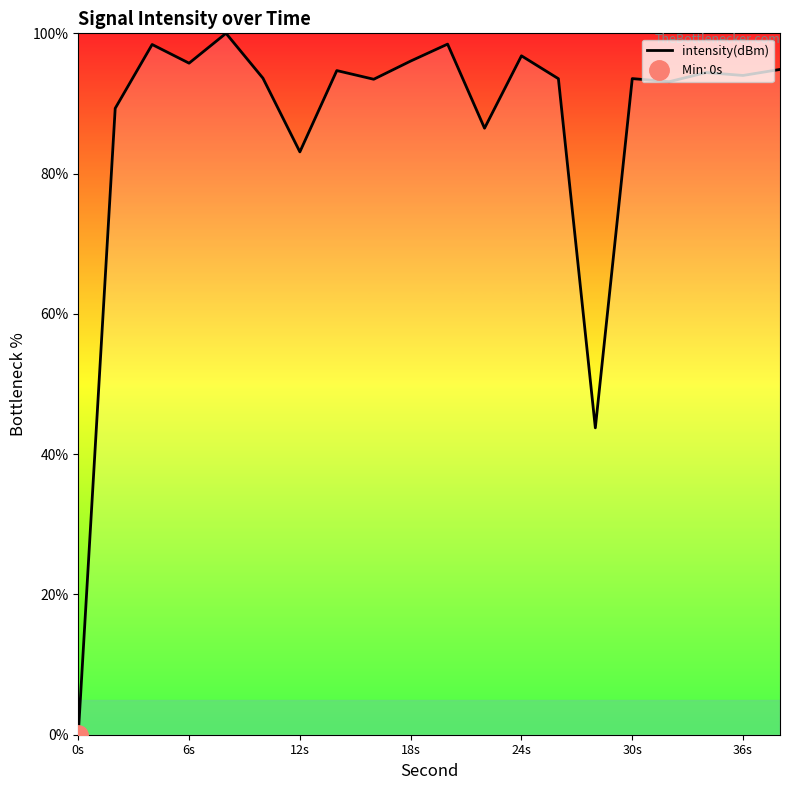

Count the number of values greater than 93.

15